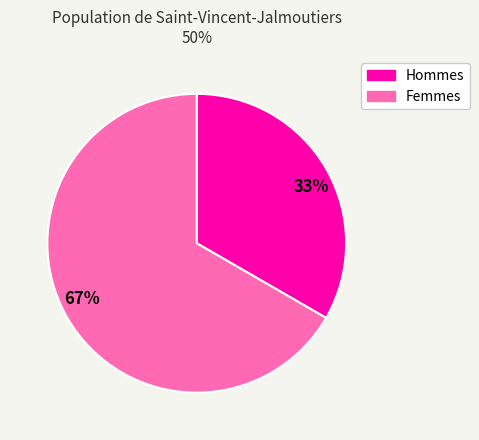

To the nearest percent, what is the average slice percentage?

50%